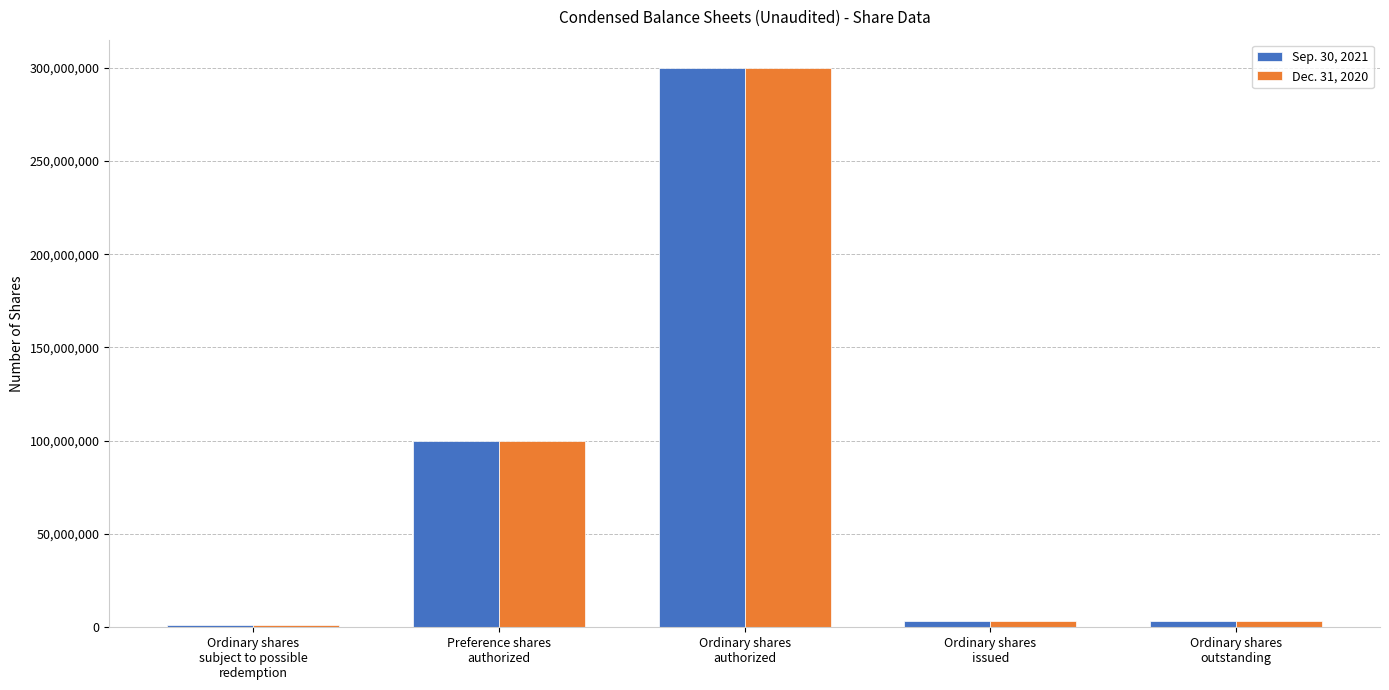

What is the total value across all series at Ordinary shares
issued?

6403516